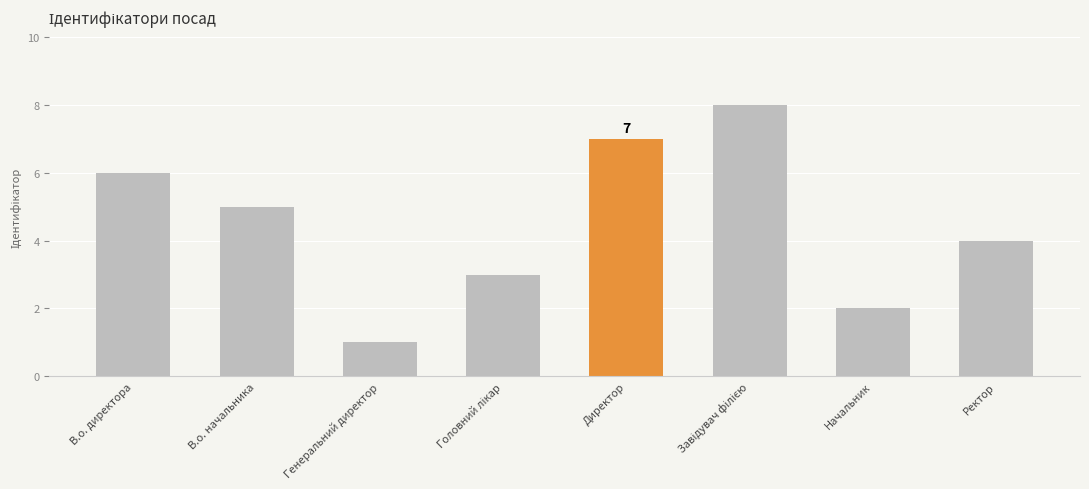

The chart shows a value of 7 at В.о. начальника. True or false?

False